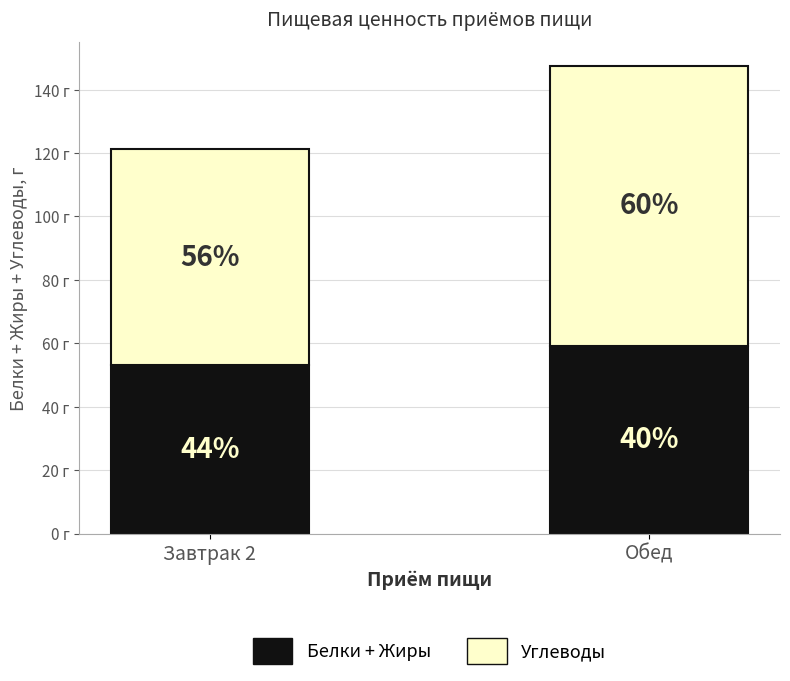

At which label is Белки + Жиры closest to 56?

Завтрак 2